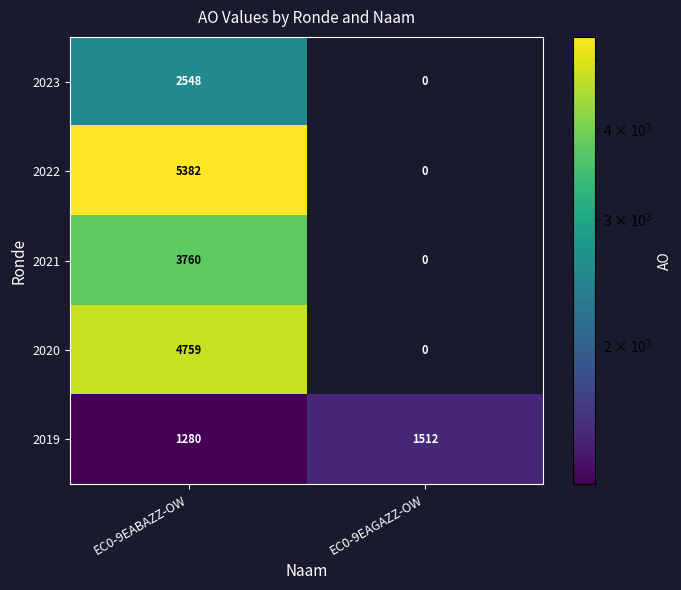

What is the spread (max minus min) of values at EC0-9EAGAZZ-OW?

1512